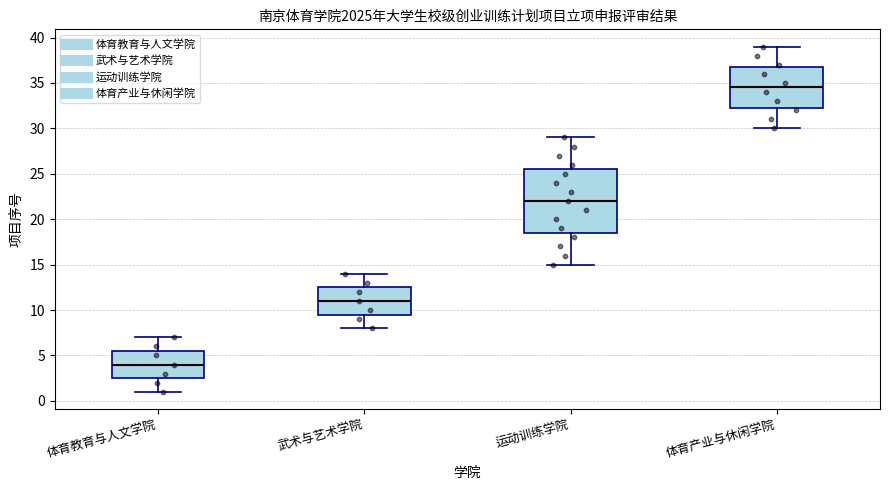

Reading left to right, transcribe this box plot: for each box, give where its median line is, the range the box spans, and where its two whiskers end, as read against the y-axis. The values are not printed on the chart, so give them approximately, as read against the axis.

体育教育与人文学院: median 4.0, box 2.5 to 5.5, whiskers 1.0 to 7.0
武术与艺术学院: median 11.0, box 9.5 to 12.5, whiskers 8.0 to 14.0
运动训练学院: median 22.0, box 18.5 to 25.5, whiskers 15.0 to 29.0
体育产业与休闲学院: median 34.5, box 32.5 to 37.0, whiskers 30.0 to 39.0